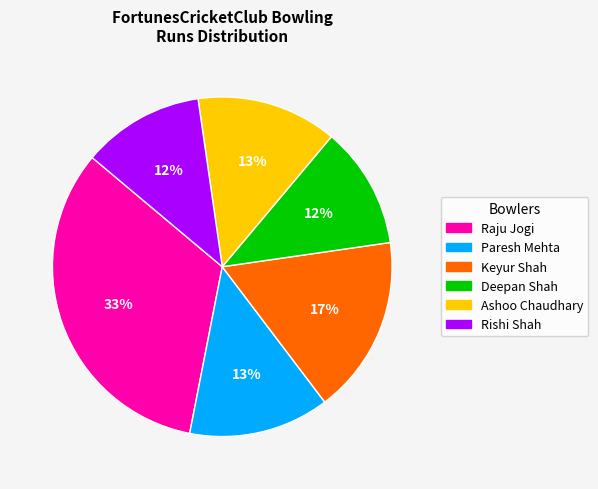

To the nearest percent, what is the average slice percentage?

17%